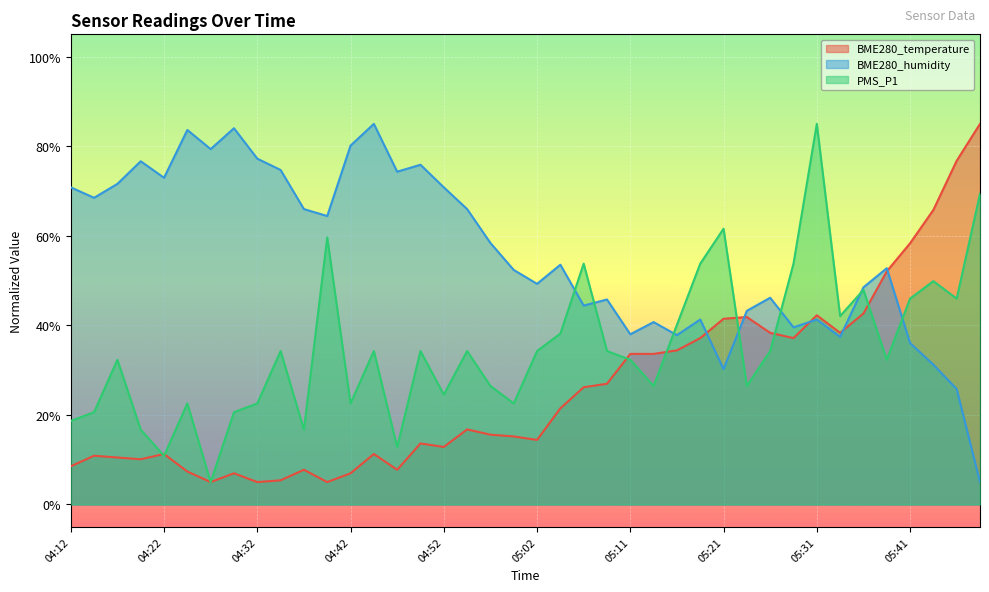

At which category is the sum across all series the highest?

05:31